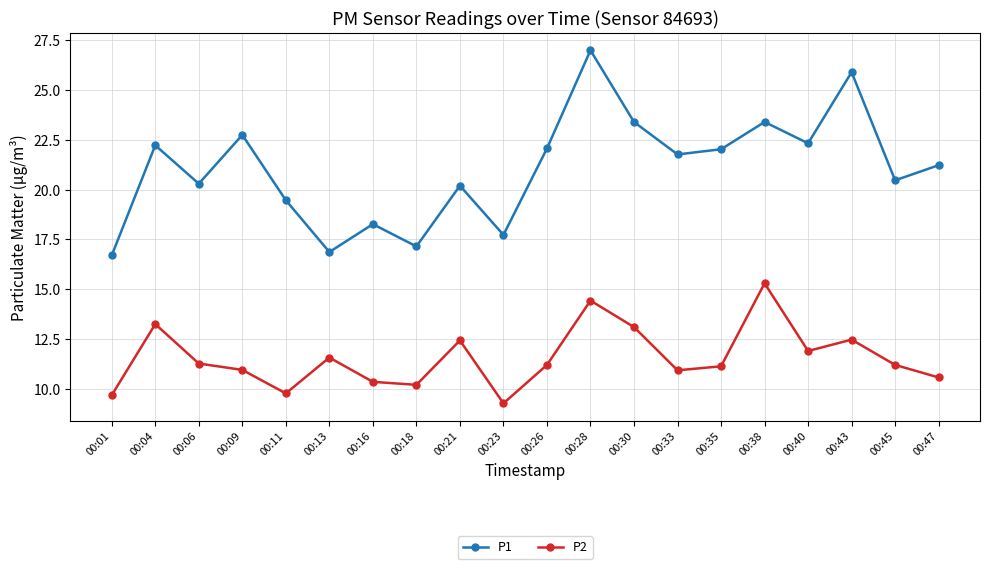

What is the value of the P2 point at the 6th from the left?

11.6